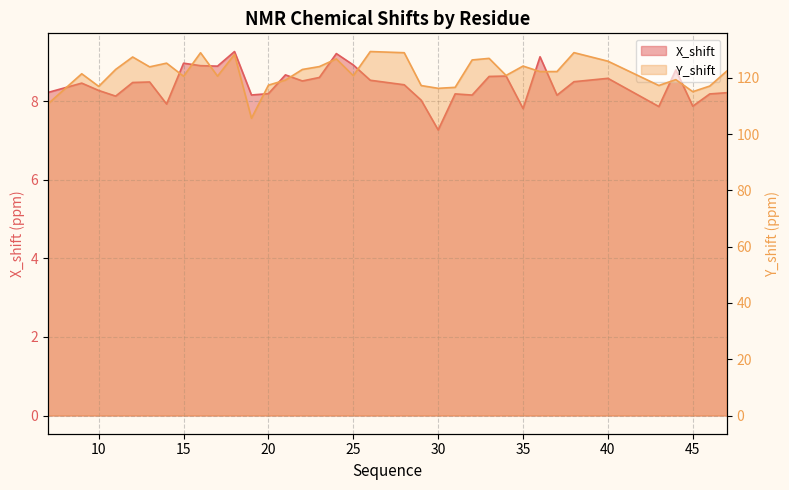

True or false: X_shift and Y_shift intersect in this chart.

False